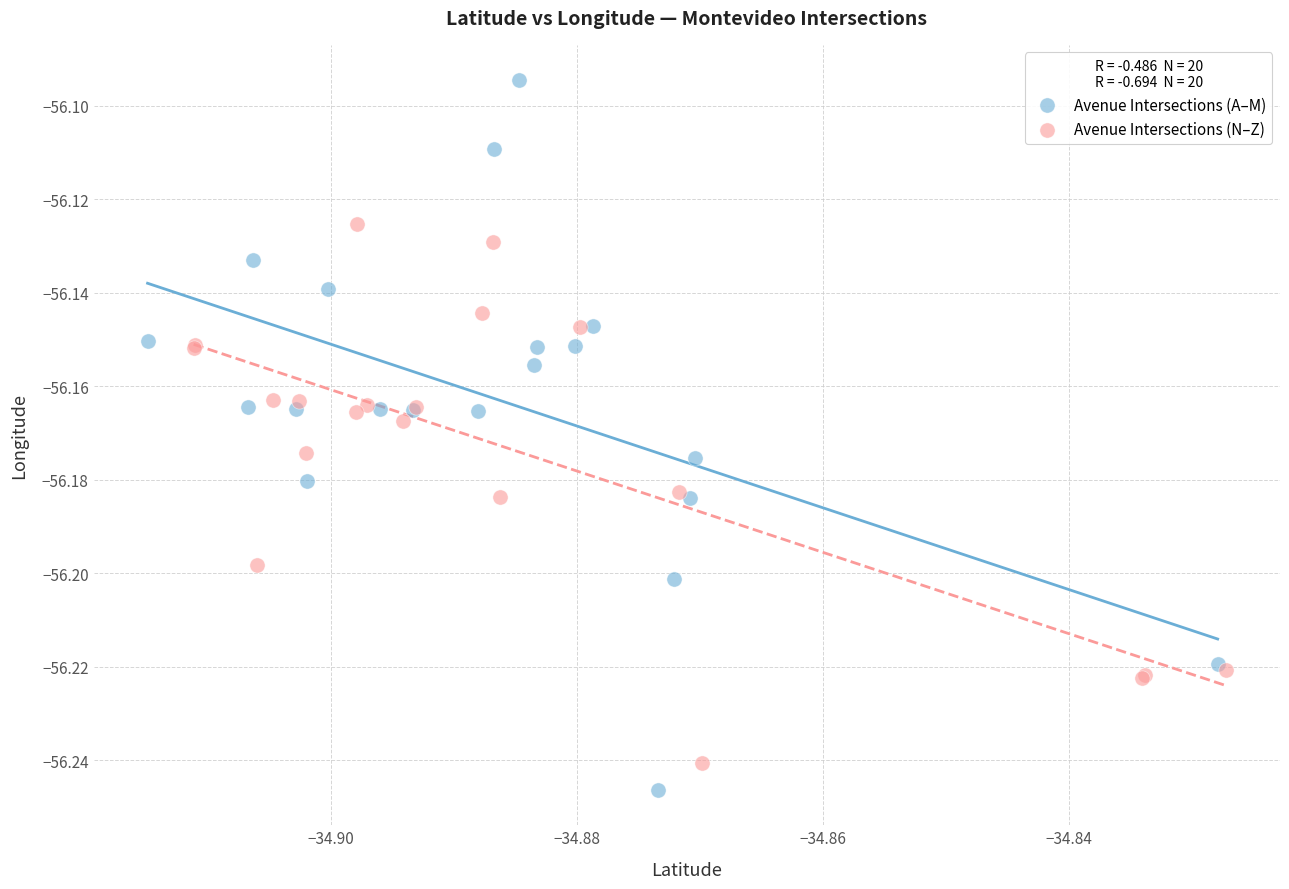

Which series reaches the minimum Y coordinate?

Avenue Intersections (A–M)